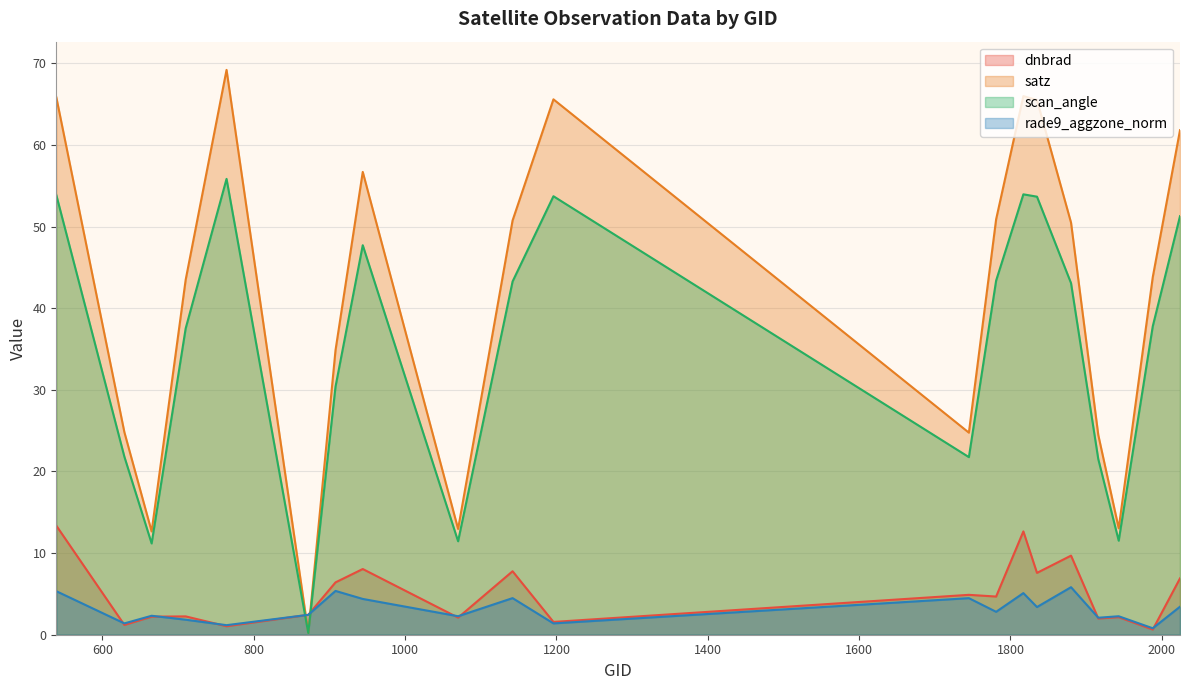

What is the minimum value shown in the chart?

0.2